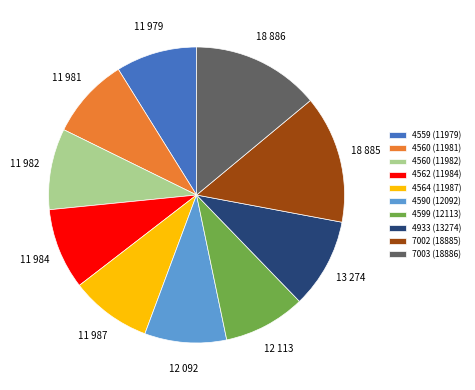

Is it true that 4560 (11982) is 1% of the pie?

False